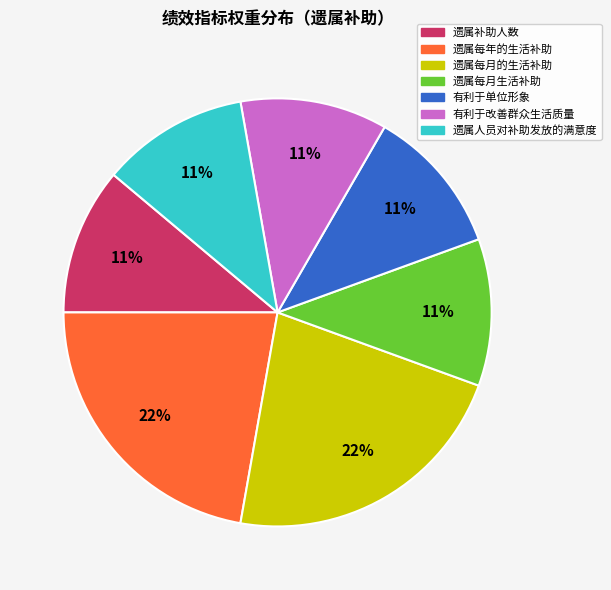

How many slices are in this pie chart?

7